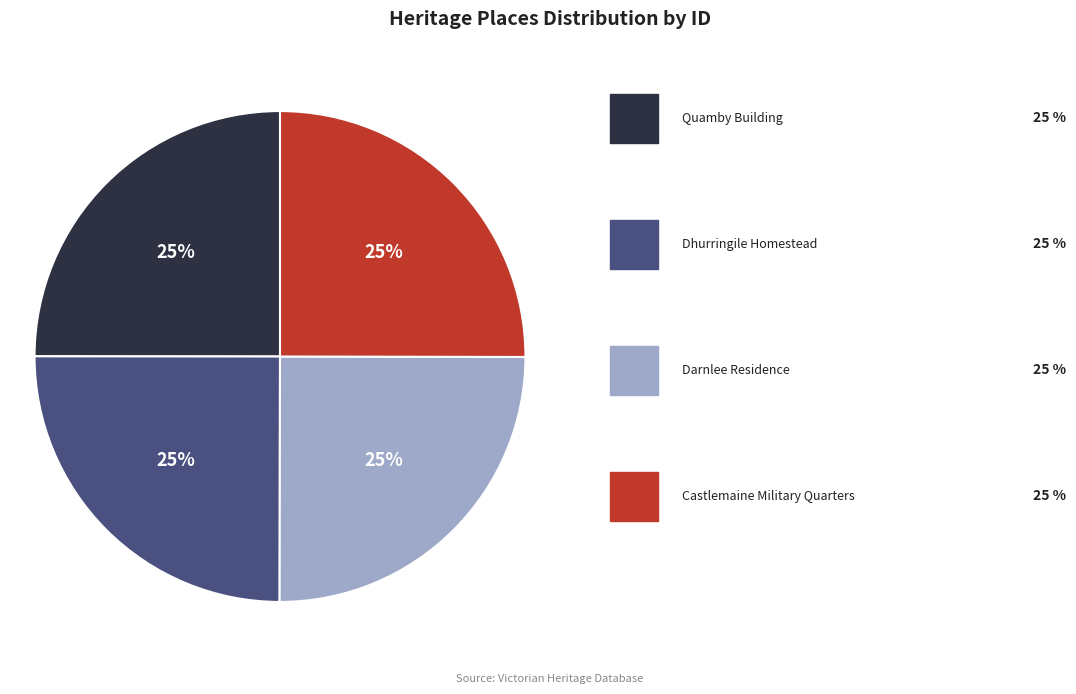

To the nearest percent, what is the average slice percentage?

25%